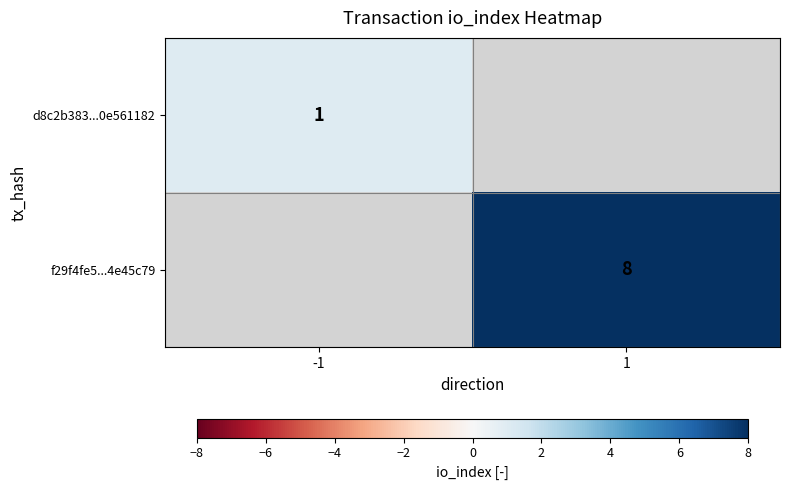

Is it true that f29f4fe5...4e45c79 equals 4 at 1?

False